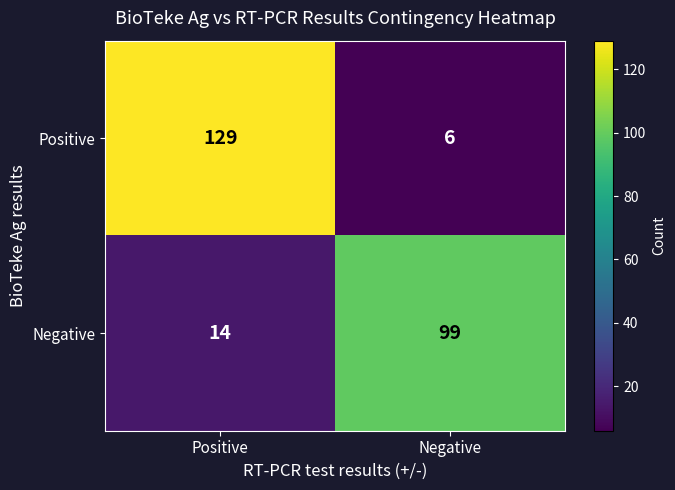

Which label corresponds to the largest value in the chart?

Positive